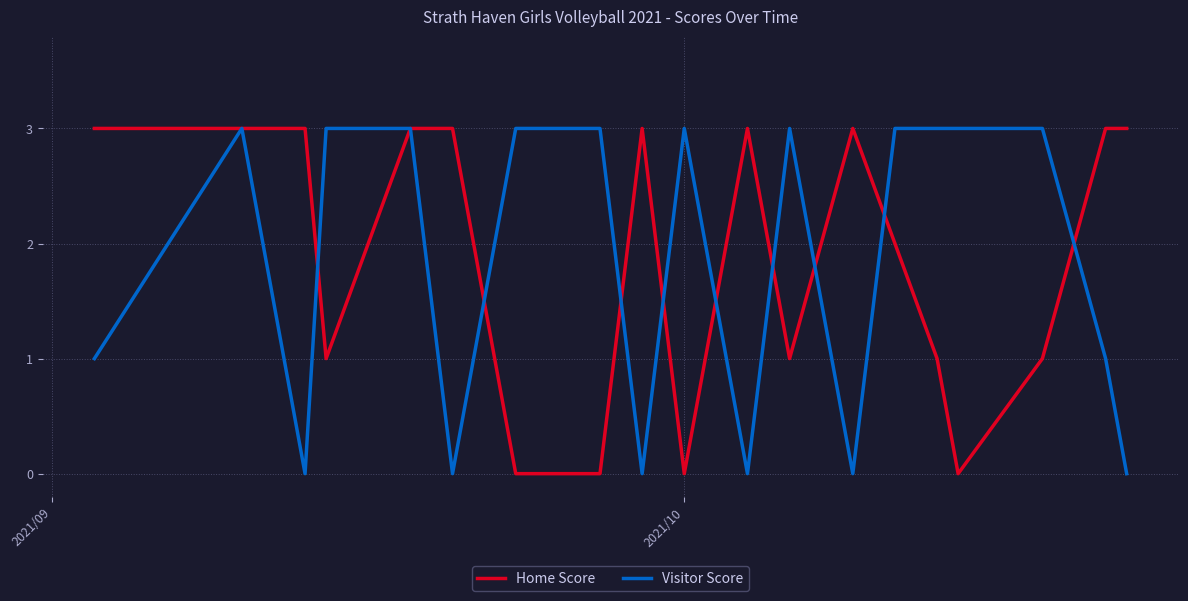

What is the highest value of the Home Score series?

3